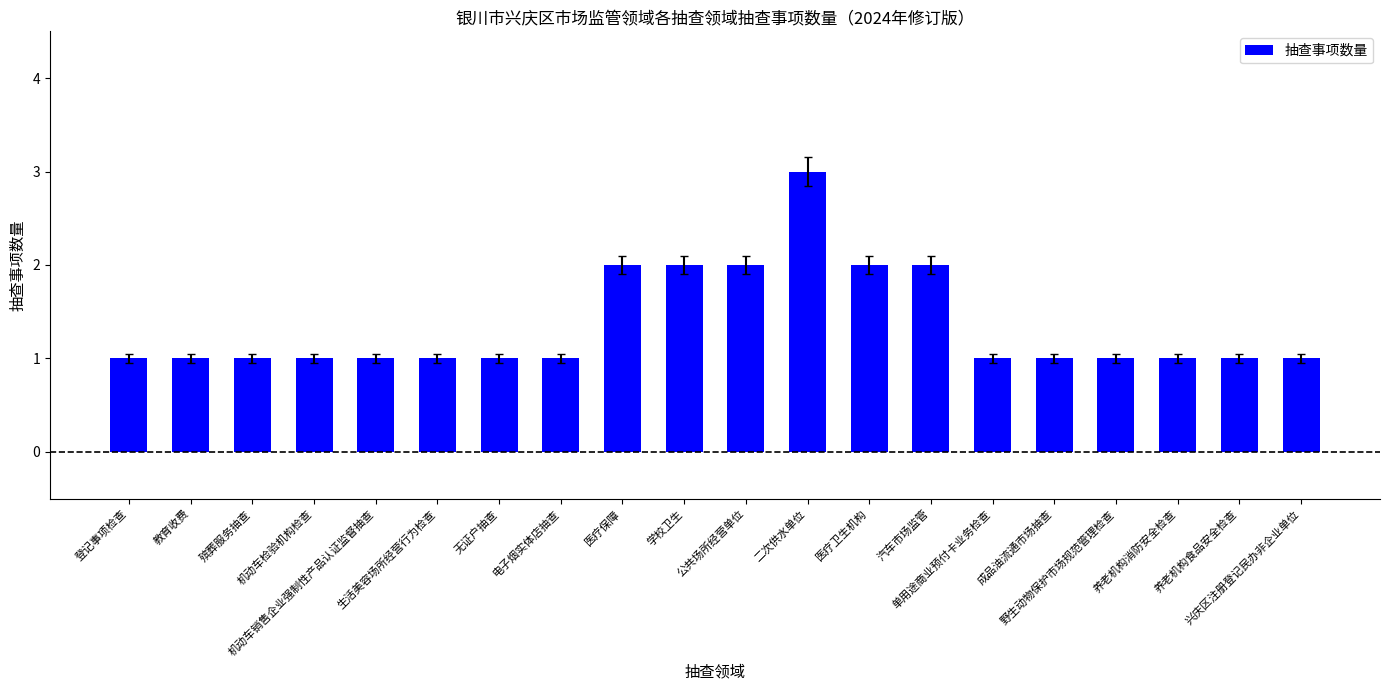

Does the chart contain any negative values?

No